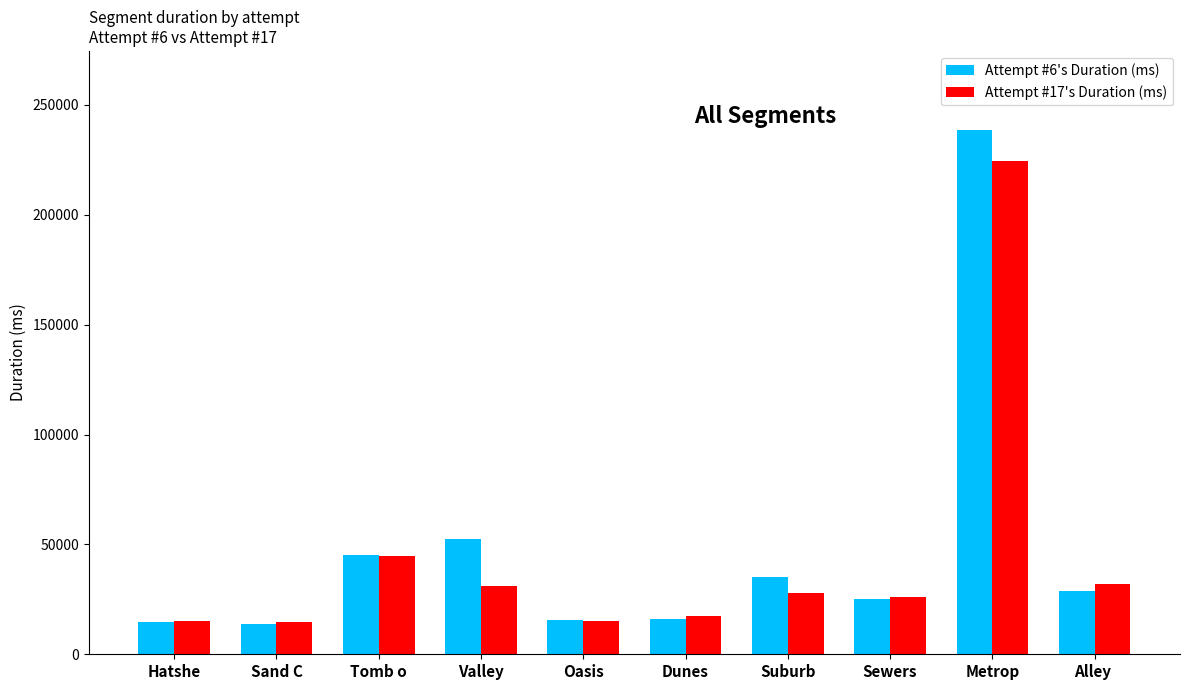

What are all the series names shown in the legend?

Attempt #6's Duration (ms), Attempt #17's Duration (ms)